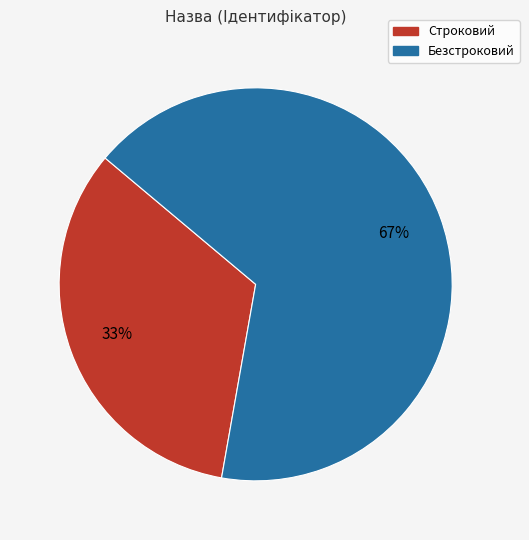

Is it true that Безстроковий is 67% of the pie?

True